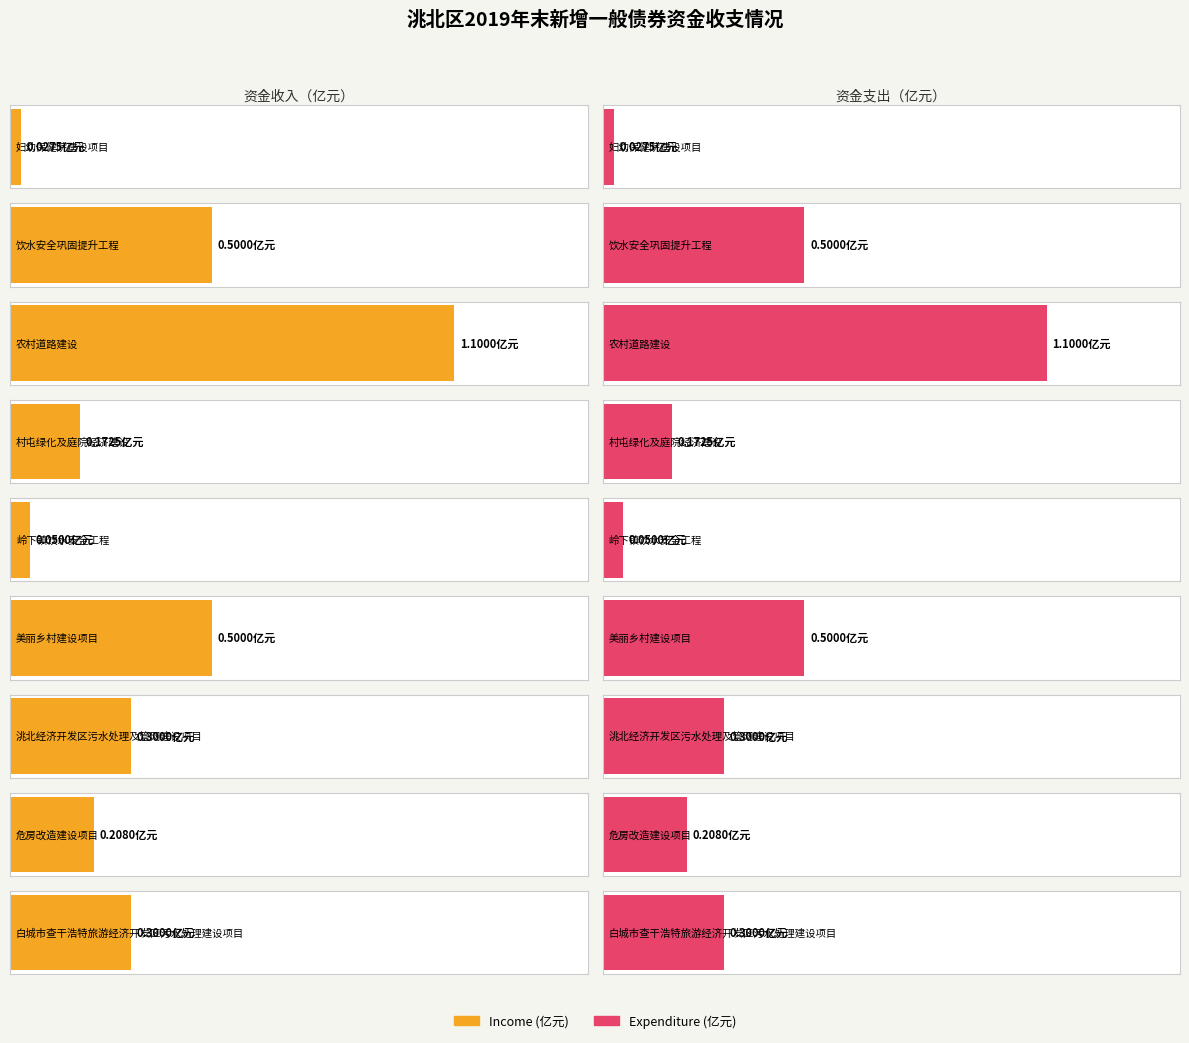

Reading left to right, transcribe all the data shown in this chart.

Income (亿元): 妇幼保健院建设项目=0.0	饮水安全巩固提升工程=0.5	农村道路建设=1.1	村屯绿化及庭院经济建设=0.2	岭下镇饮水安全工程=0.1	美丽乡村建设项目=0.5	洮北经济开发区污水处理及管网建设项目=0.3	危房改造建设项目=0.2	白城市查干浩特旅游经济开发区污水处理建设项目=0.3
Expenditure (亿元): 妇幼保健院建设项目=0.0	饮水安全巩固提升工程=0.5	农村道路建设=1.1	村屯绿化及庭院经济建设=0.2	岭下镇饮水安全工程=0.1	美丽乡村建设项目=0.5	洮北经济开发区污水处理及管网建设项目=0.3	危房改造建设项目=0.2	白城市查干浩特旅游经济开发区污水处理建设项目=0.3